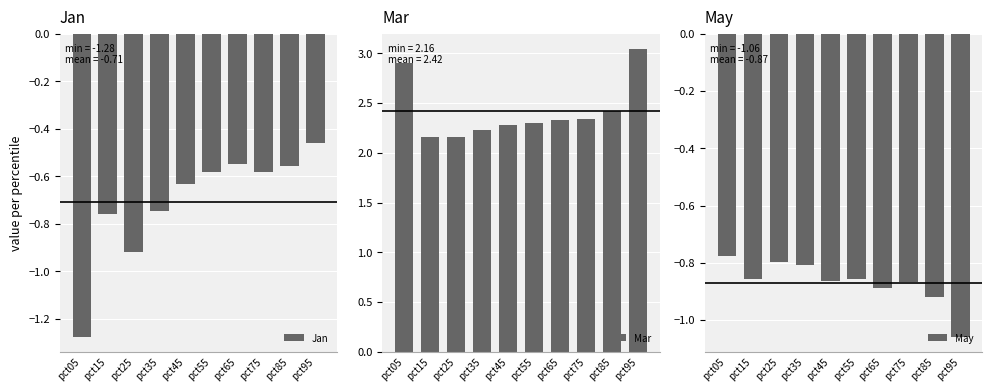

List the labels in order of Mar value, smallest first.

pct15, pct25, pct35, pct45, pct55, pct65, pct75, pct85, pct05, pct95